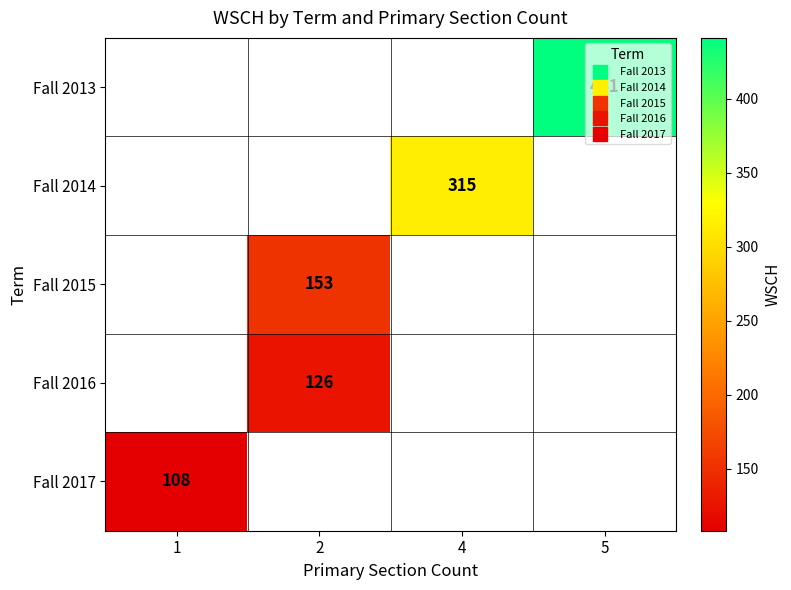

Which label corresponds to the largest value in the chart?

5